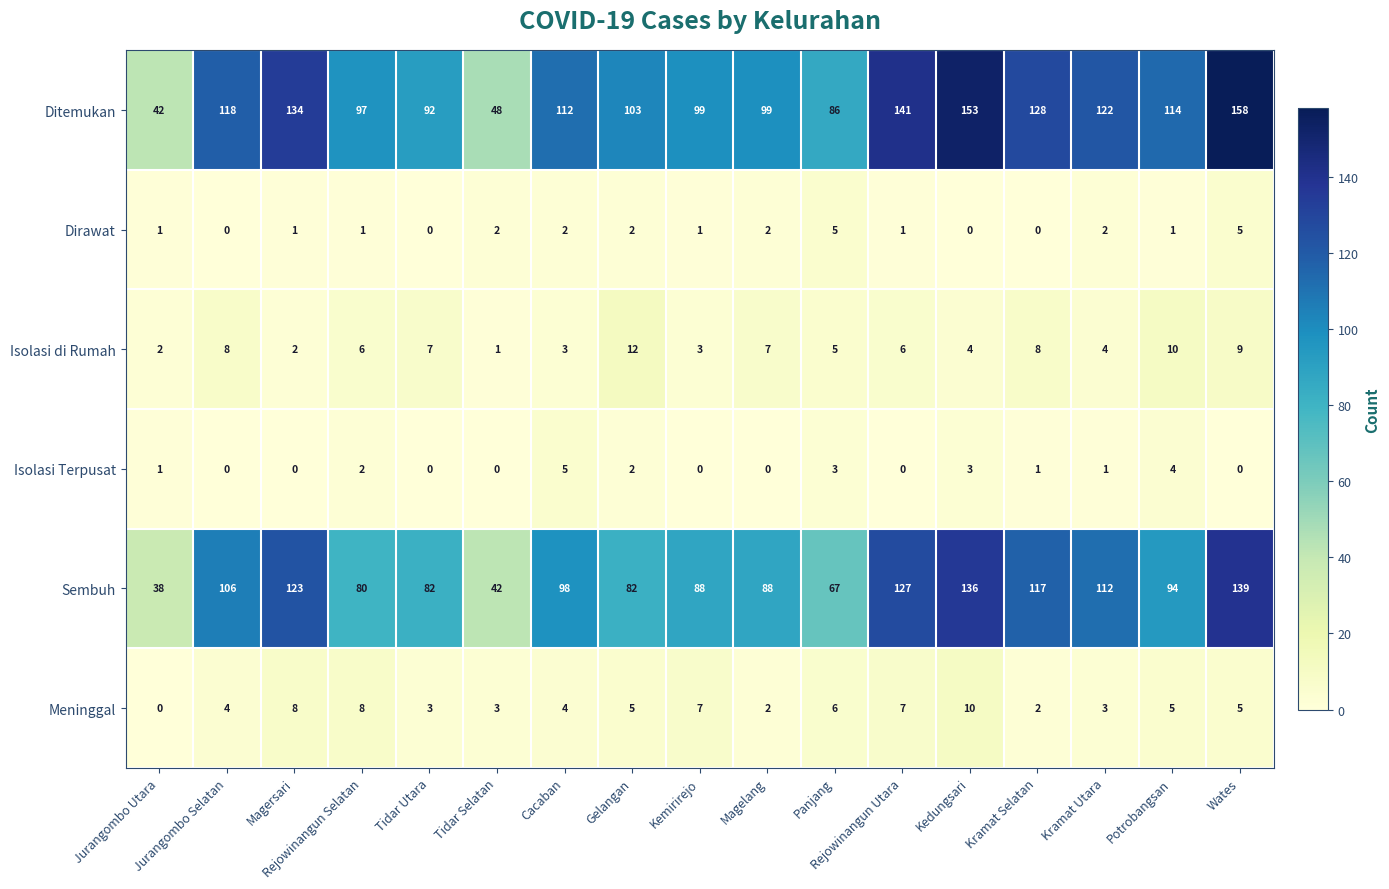

At which category does the chart reach its peak across all series?

Wates